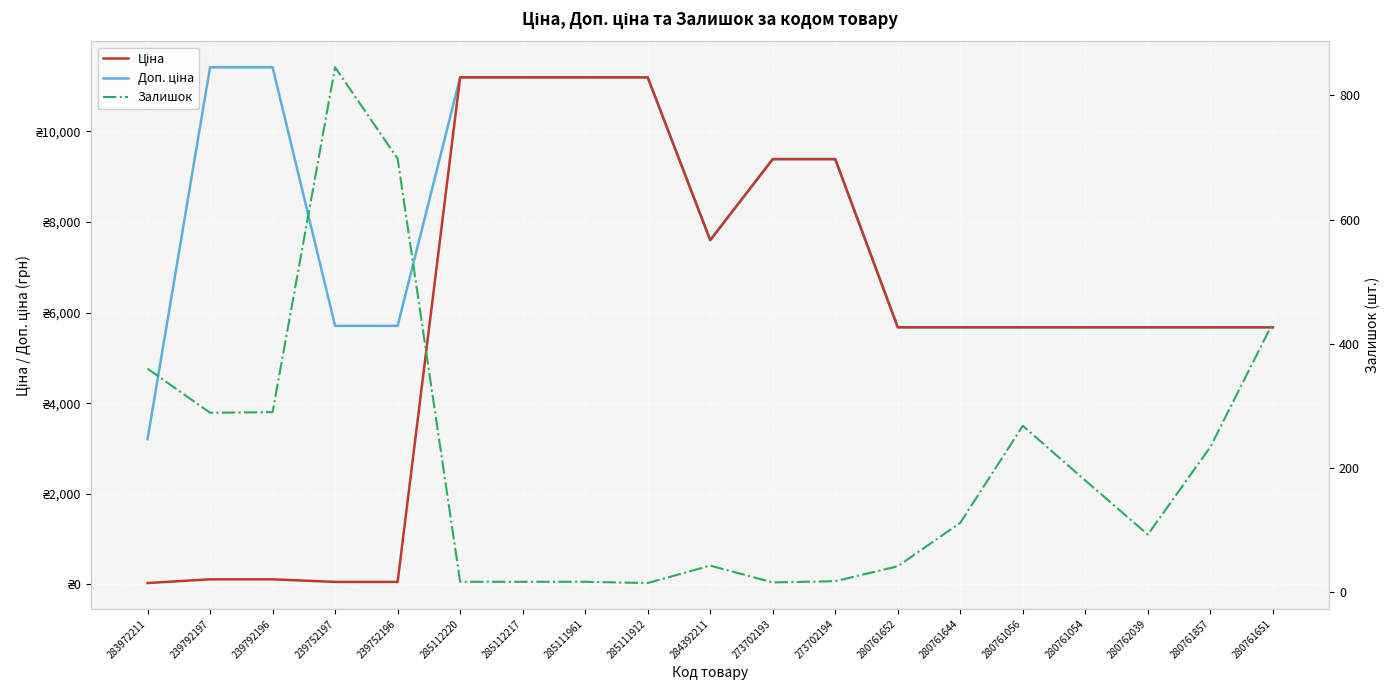

How many lines are shown in the chart?

3